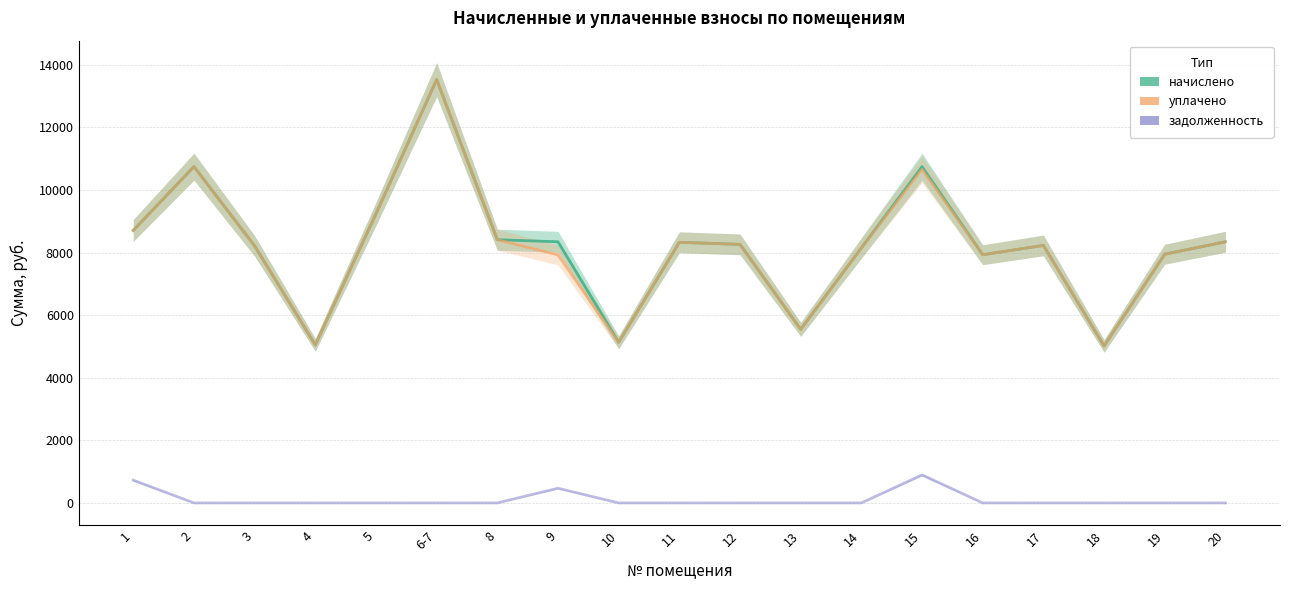

What is the label of the 8th point from the left?

9